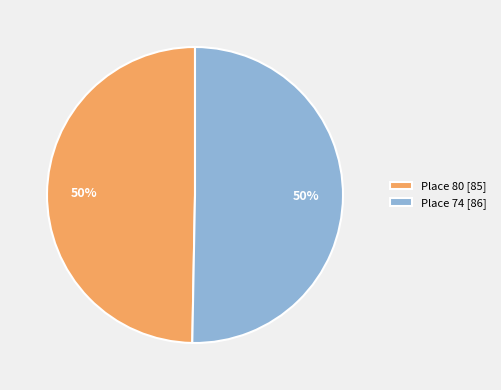

True or false: Place 74 [86] accounts for 45% of the total.

False